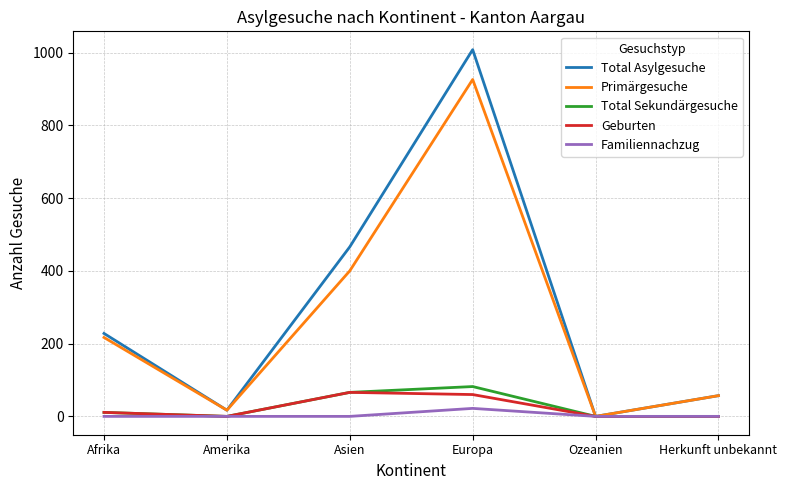

Which series changed the most between Afrika and Asien?

Total Asylgesuche